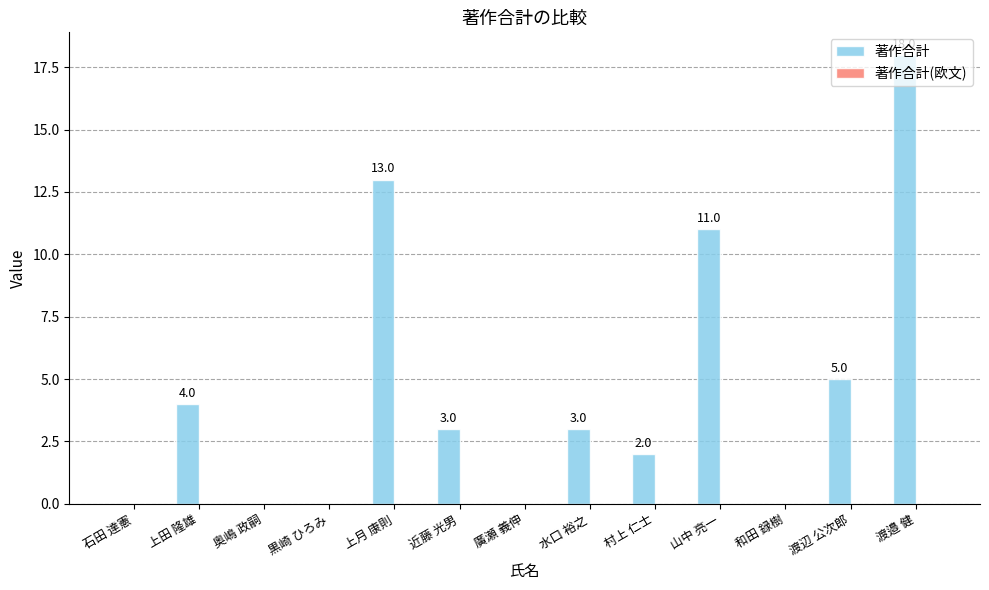

Which has a higher value, 近藤 光男 or 上田 隆雄?

上田 隆雄